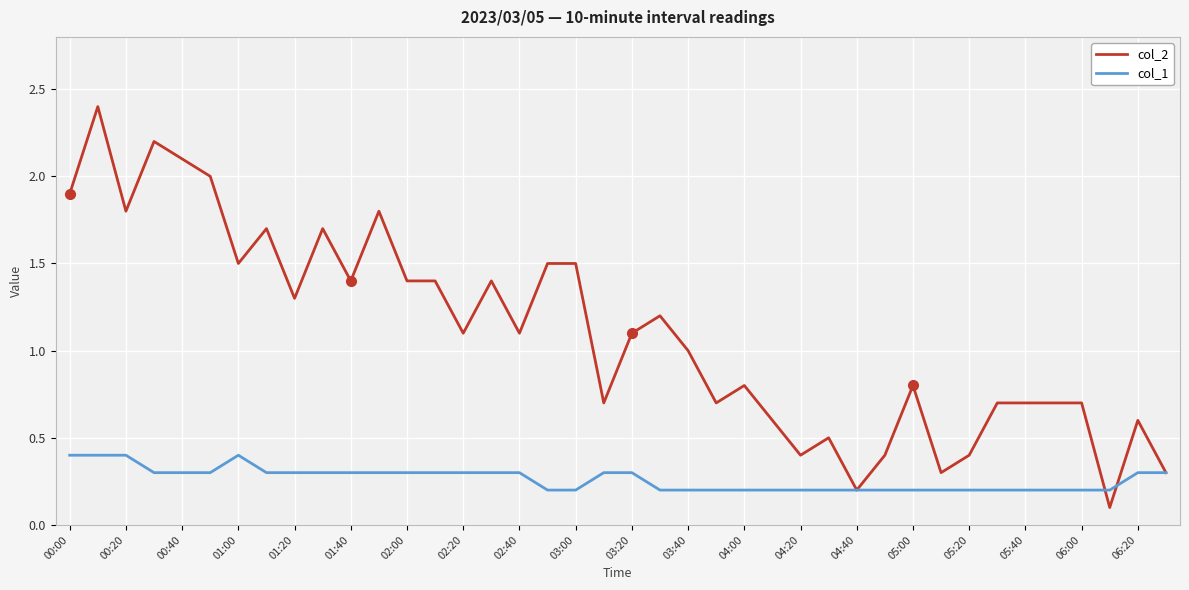

What are all the series names shown in the legend?

col_2, col_1